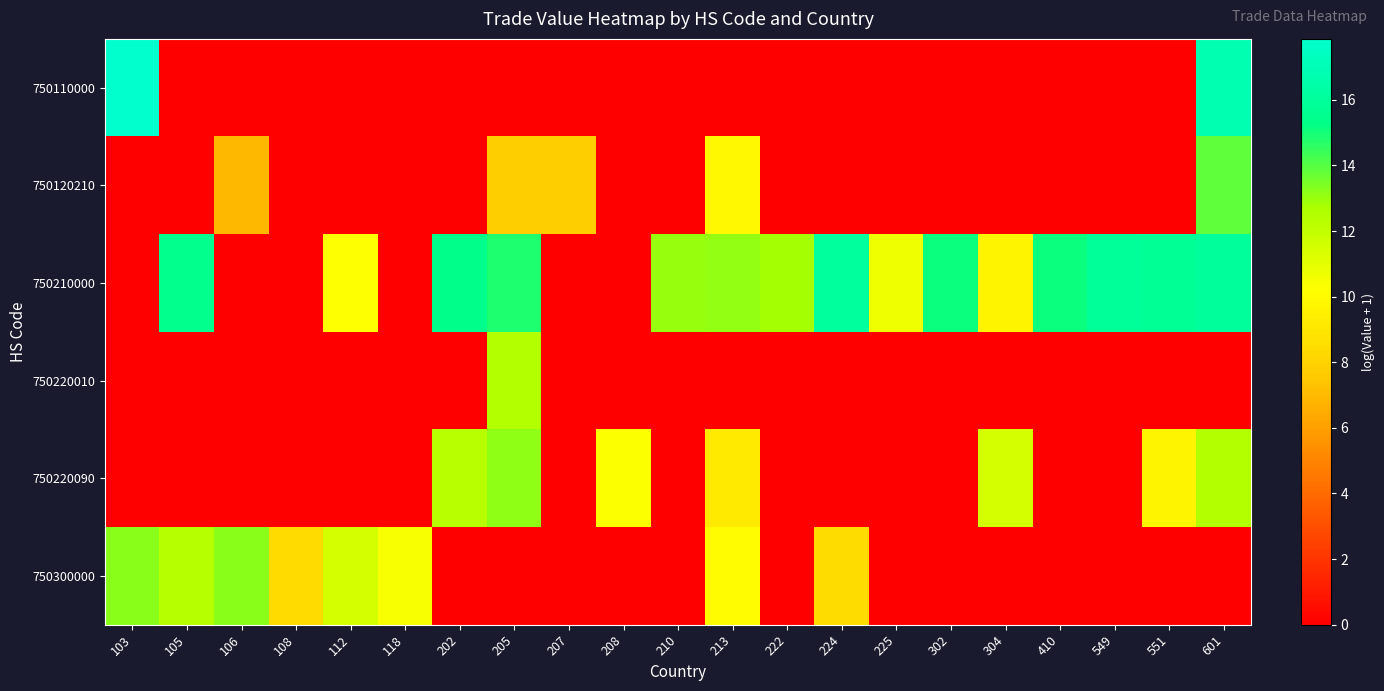

Which label corresponds to the smallest value in the chart?

105